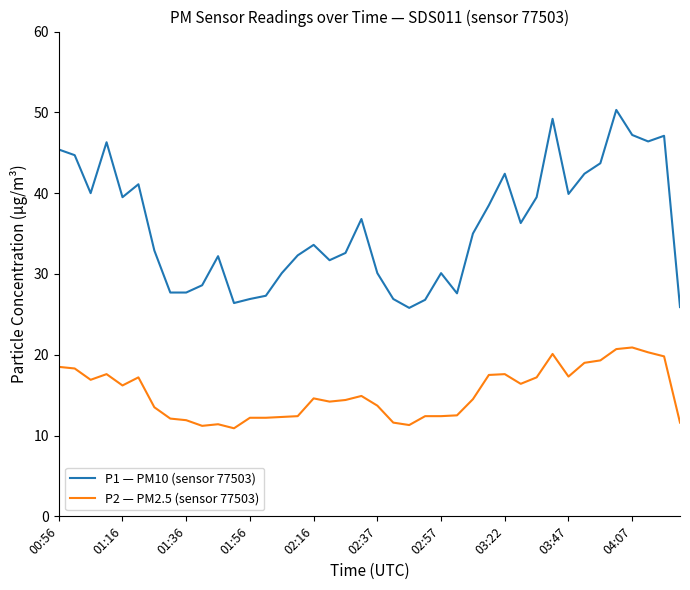

Which series has the largest total across all categories?

P1 — PM10 (sensor 77503)